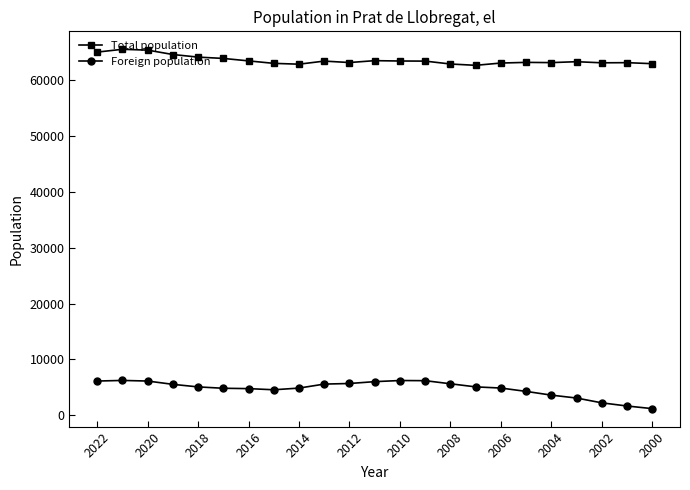

True or false: Total population has more than 2 interior local peaks.

True